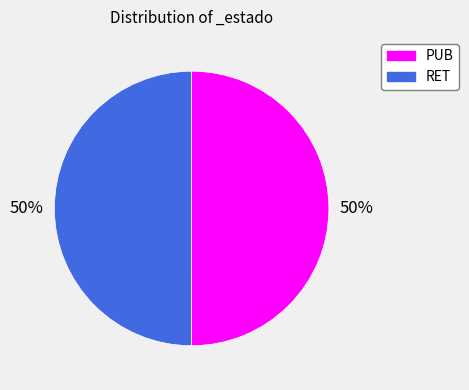

To the nearest percent, what is the combined percentage of RET and PUB?

100%